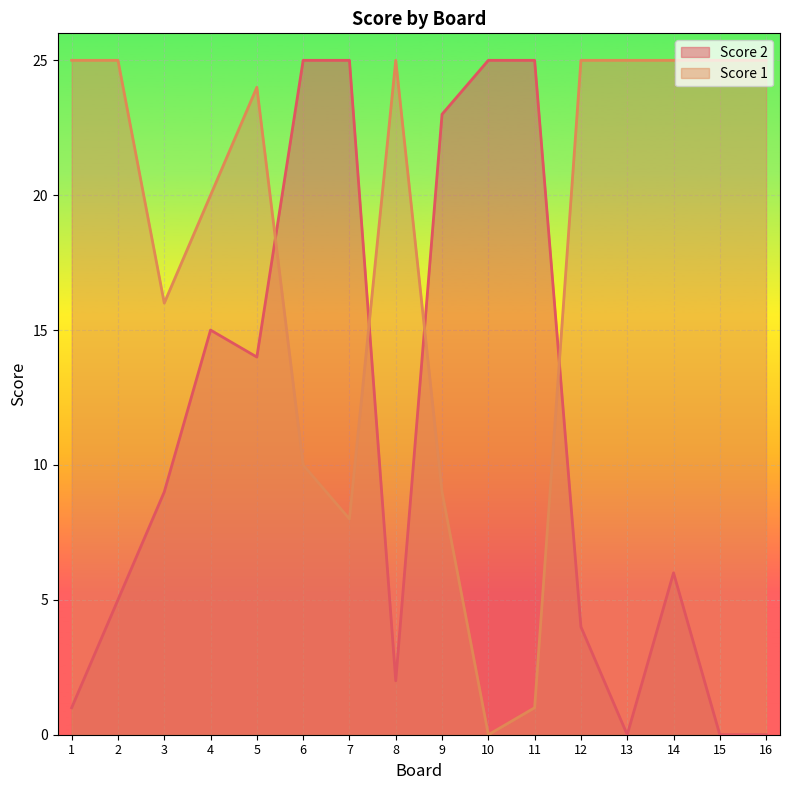

Does the chart display data point markers on the line(s)?

No